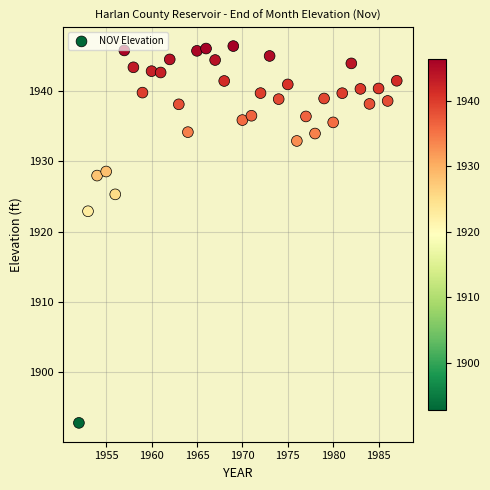

What Y value in the scatter plot is closest to 1919?

1922.9